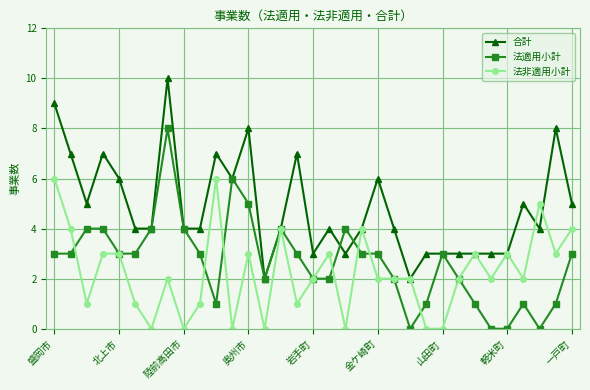

What is the value of the 合計 point at the 28th from the left?

3